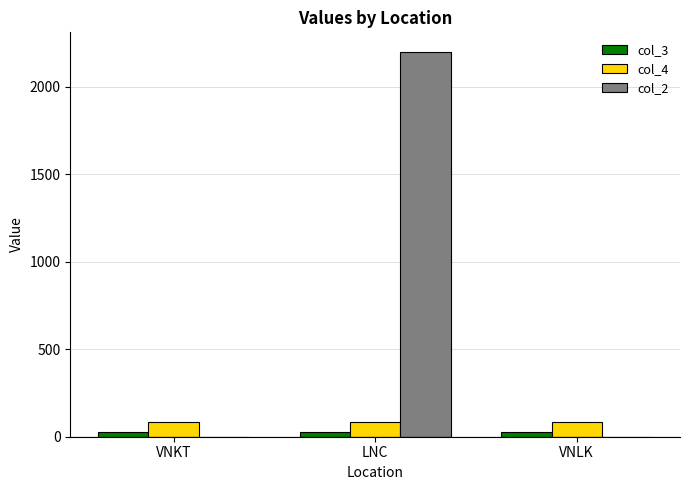

Is the value of col_3 at LNC greater than the value of col_4 at LNC?

No